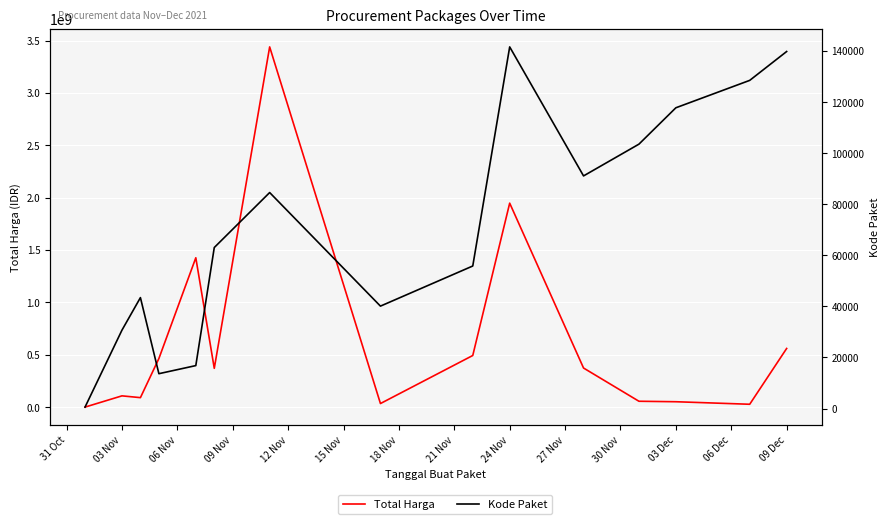

Between 15 Nov and 14, which series saw the biggest shift?

Total Harga